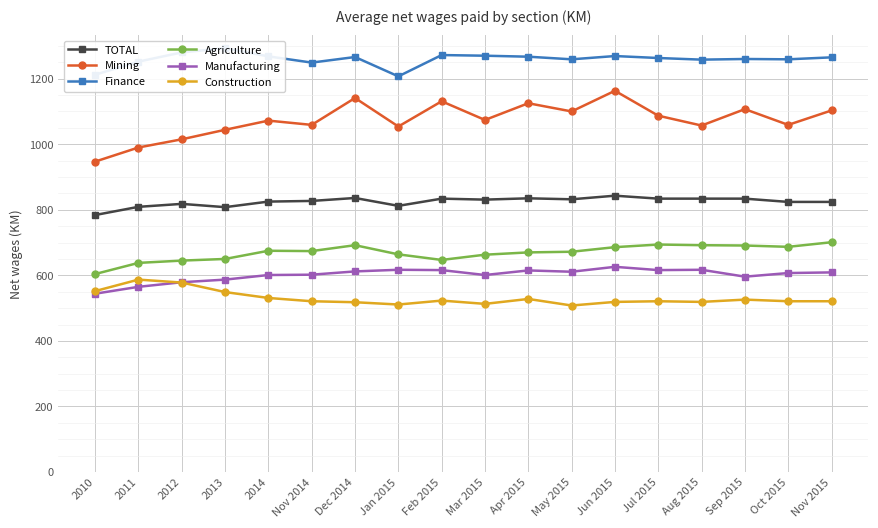

Where is the first local maximum for Mining?

2014